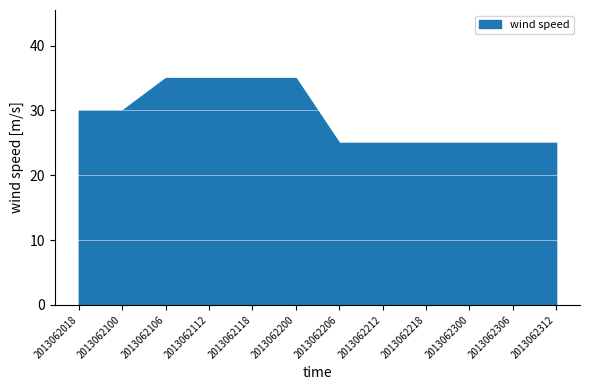

Which label corresponds to the smallest value in the chart?

2013062206